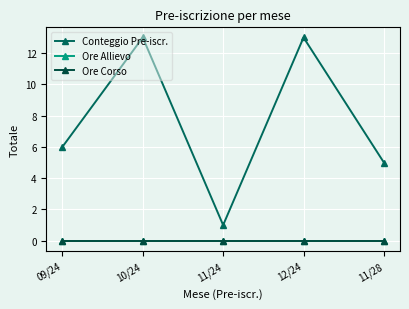

Does the chart have visible grid lines?

Yes